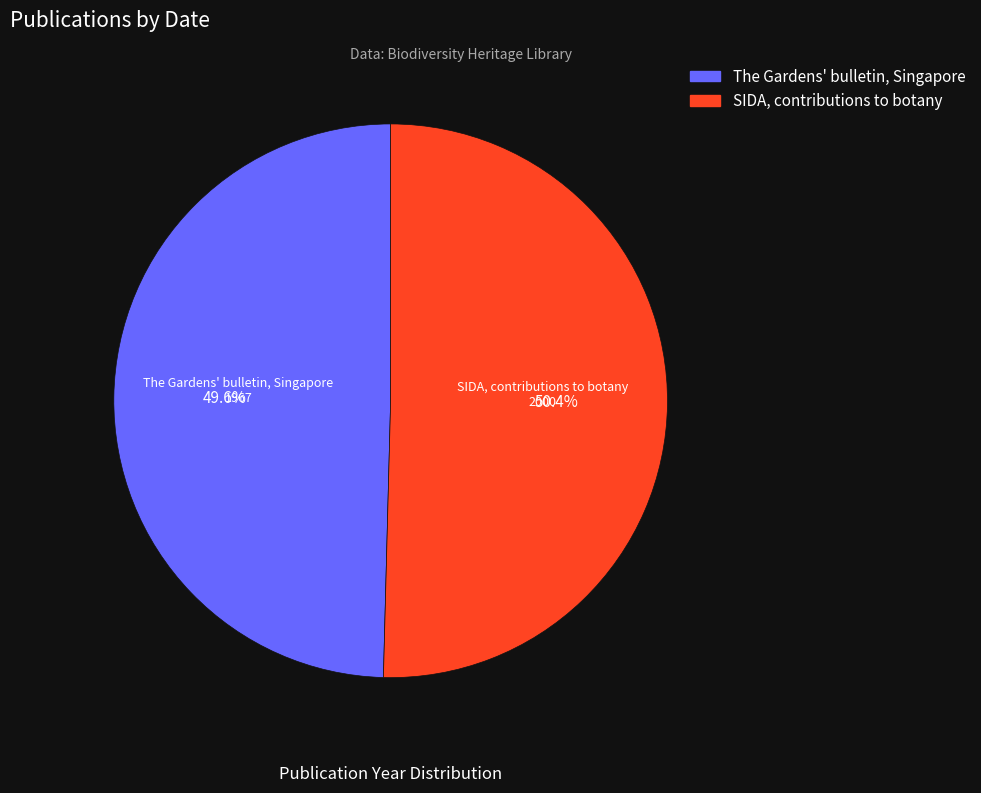

Do The Gardens' bulletin, Singapore and SIDA, contributions to botany together represent more than half of the pie?

Yes